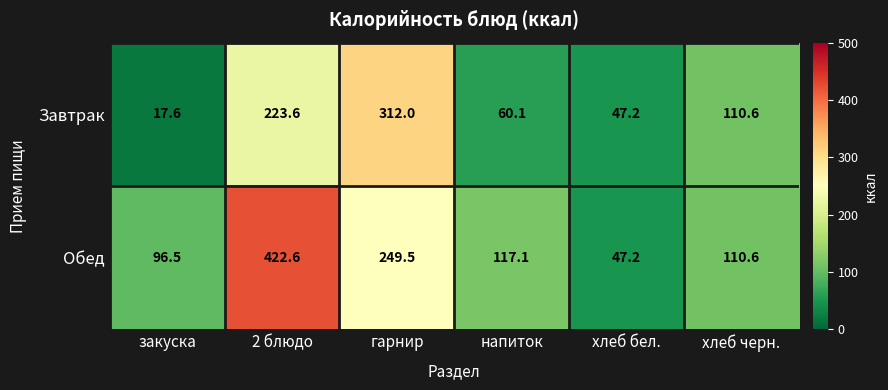

Reading left to right, list all the values displayed in this chart.

Завтрак: закуска=17.6	2 блюдо=223.6	гарнир=312.0	напиток=60.1	хлеб бел.=47.2	хлеб черн.=110.6
Обед: закуска=96.5	2 блюдо=422.6	гарнир=249.5	напиток=117.1	хлеб бел.=47.2	хлеб черн.=110.6